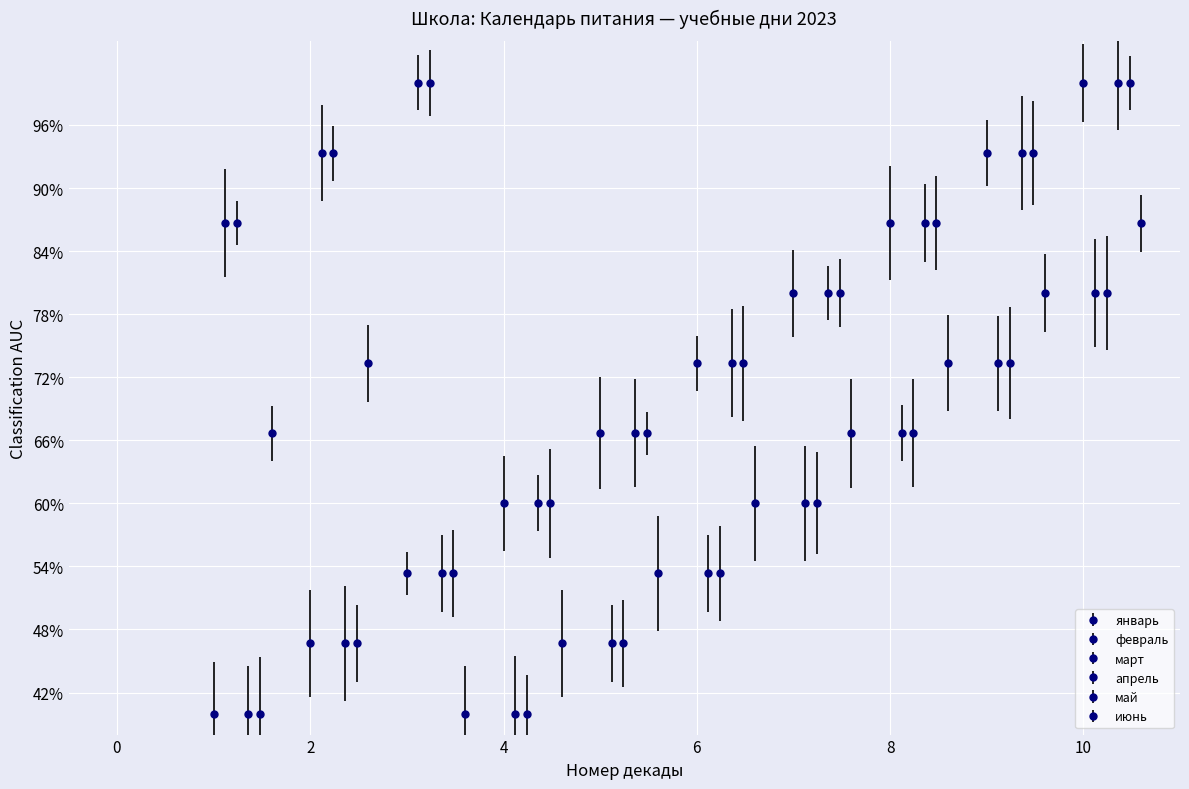

How many data points in январь are above 73?

5